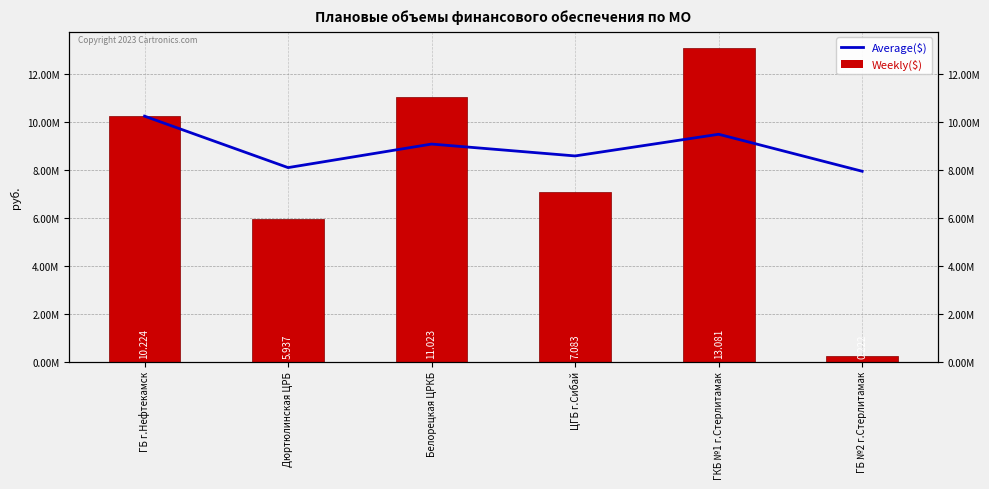

What is the approximate value of Average($) at ГКБ №1 г.Стерлитамак?

9469568.6